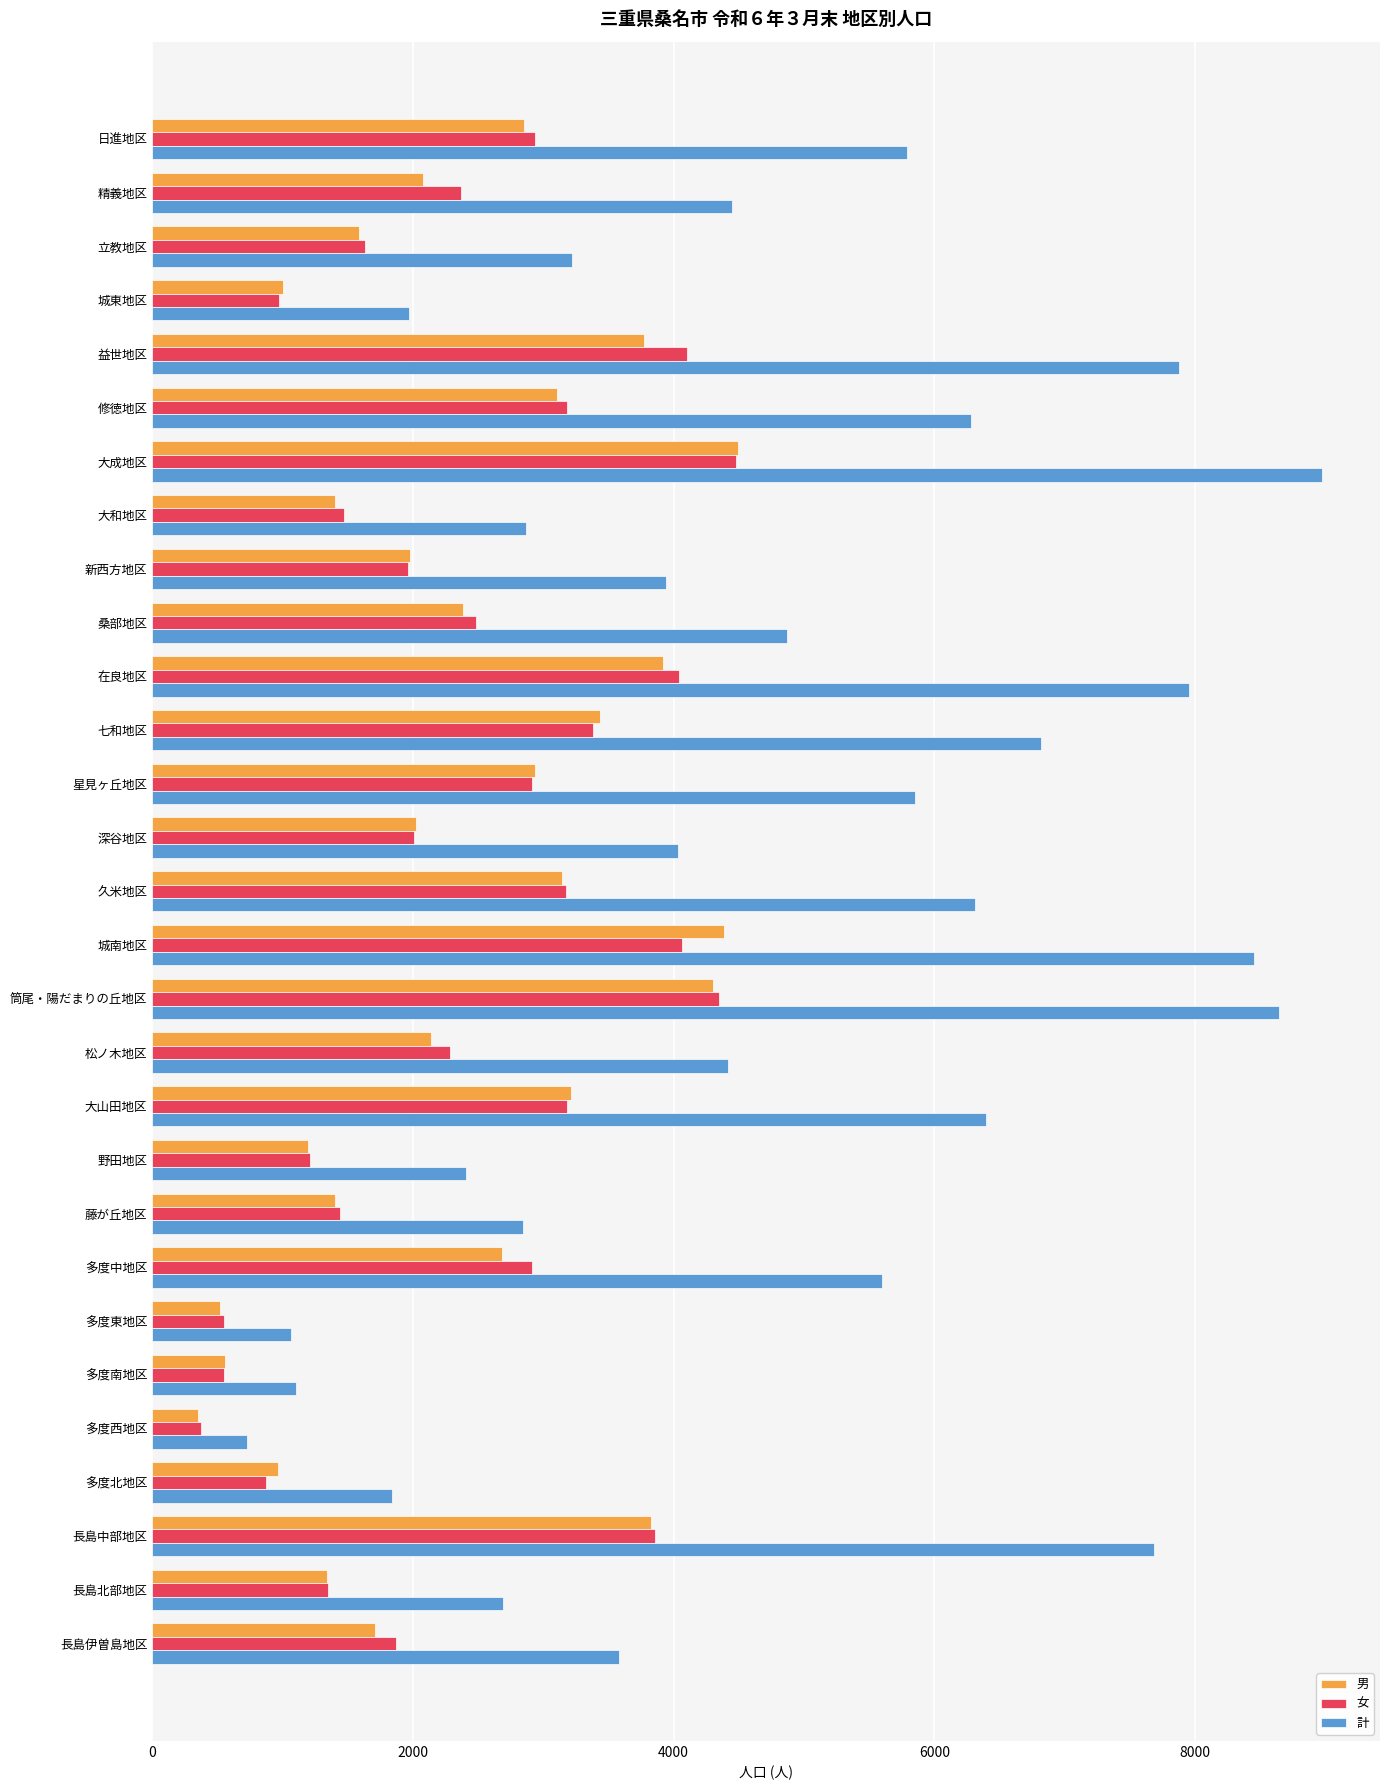

Which series has the largest total across all categories?

計